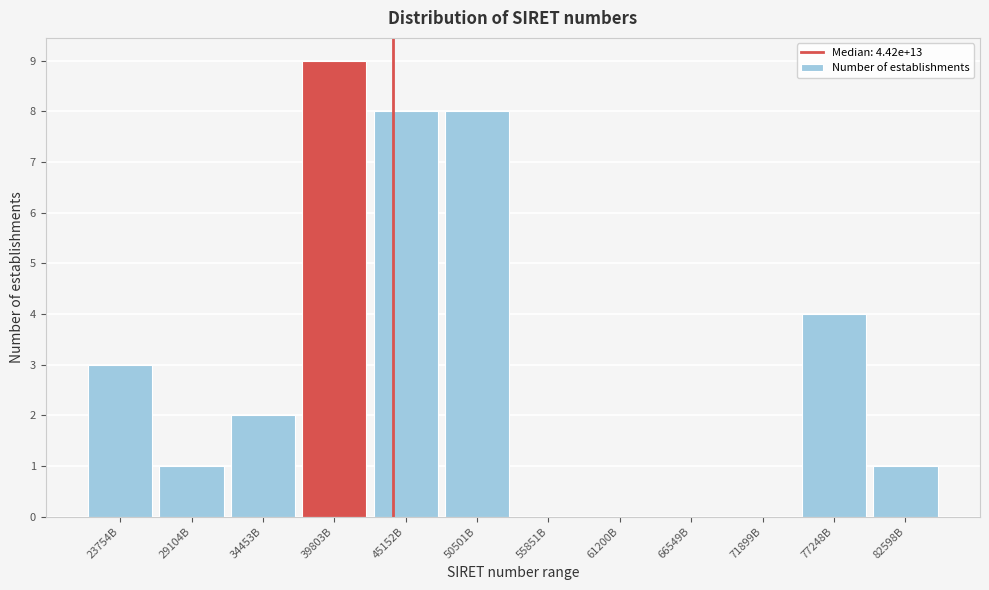

Reading left to right, extract all data points from this chart.

23754B=3	29104B=1	34453B=2	39803B=9	45152B=8	50501B=8	55851B=0	61200B=0	66549B=0	71899B=0	77248B=4	82598B=1